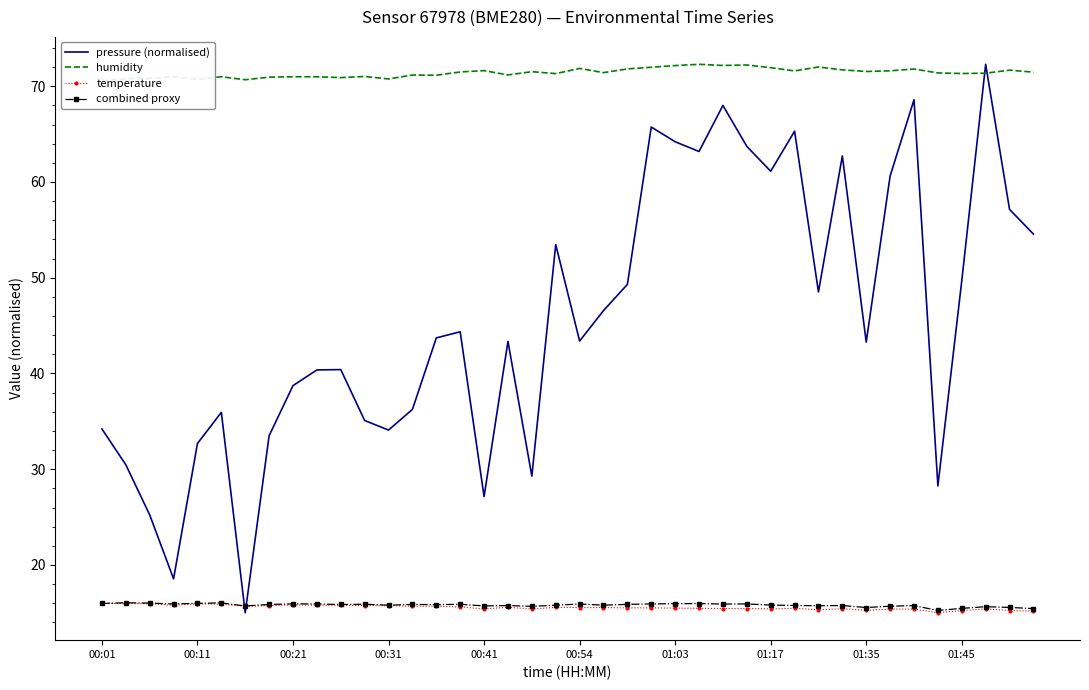

What is the highest value of the pressure (normalised) series?

72.3